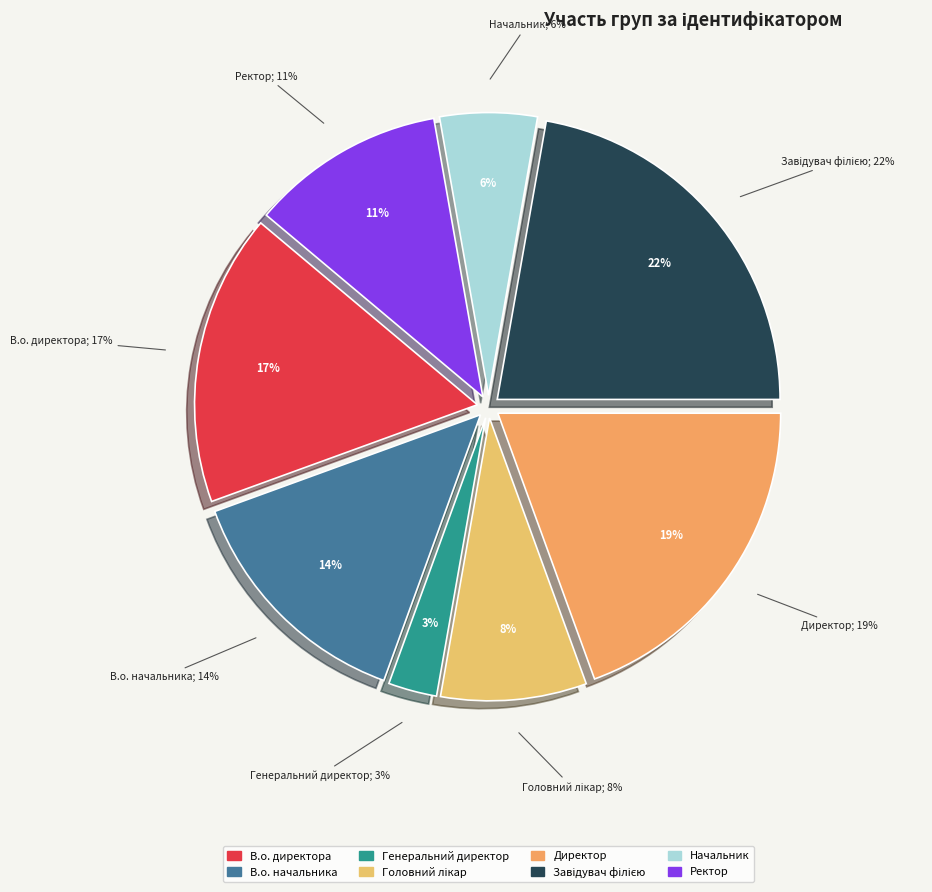

What is the largest slice in the pie chart?

Завідувач філією